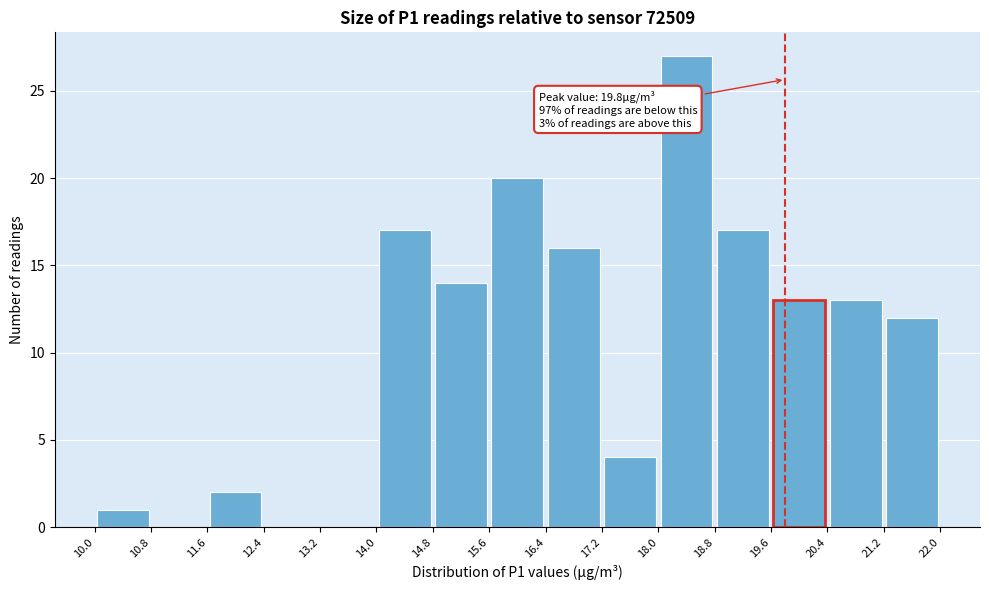

Which range on the x-axis has the tallest bar?

18.0 to 18.8